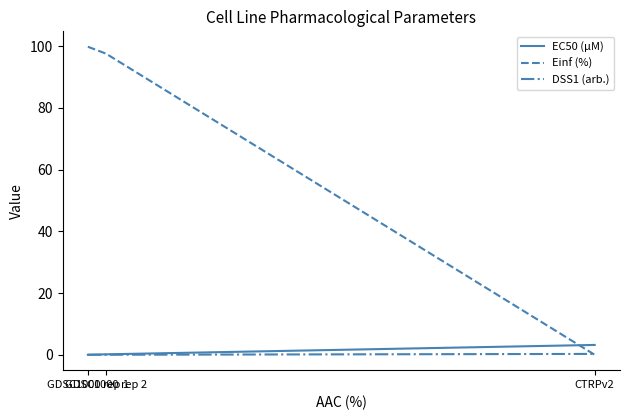

What is the sum of the EC50 (µM) values at CTRPv2 and GDSC1000 rep 1?

3.2